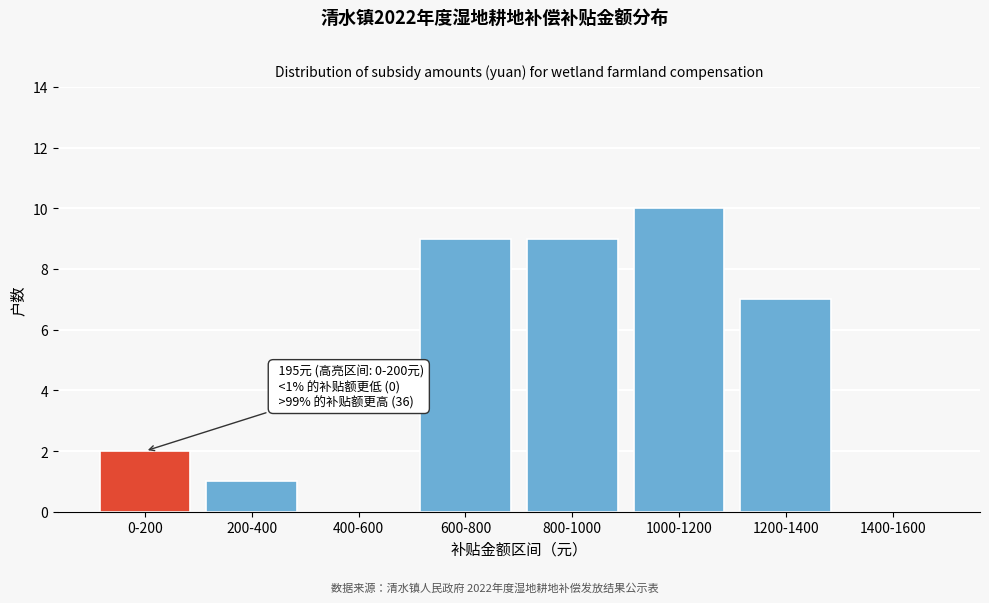

Reading left to right, transcribe all the data shown in this chart.

0-200=2	200-400=1	400-600=0	600-800=9	800-1000=9	1000-1200=10	1200-1400=7	1400-1600=0